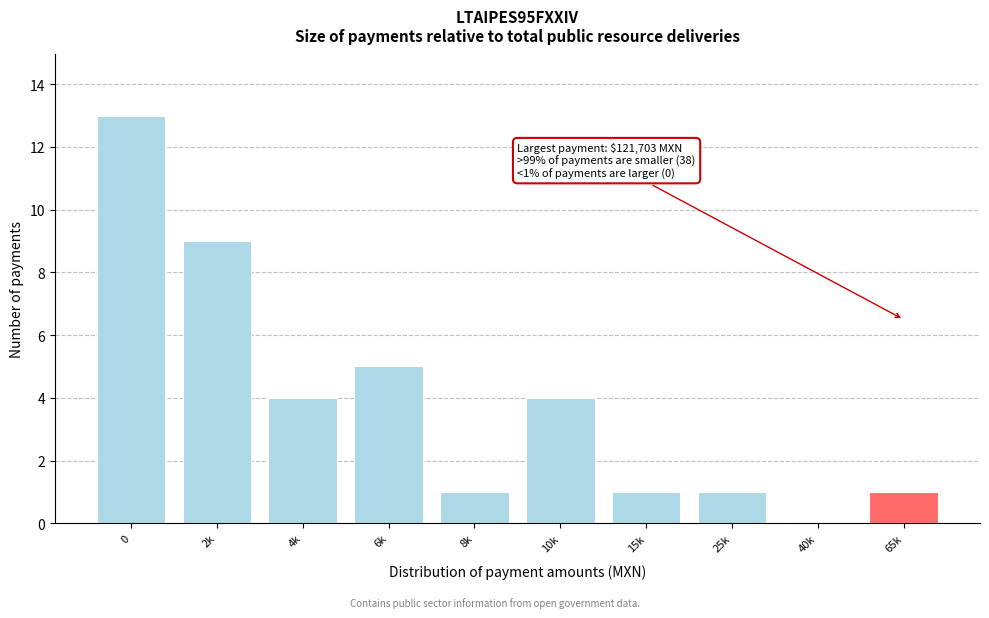

Reading right to left, extract all data points from this chart.

65k=1	40k=0	25k=1	15k=1	10k=4	8k=1	6k=5	4k=4	2k=9	0=13